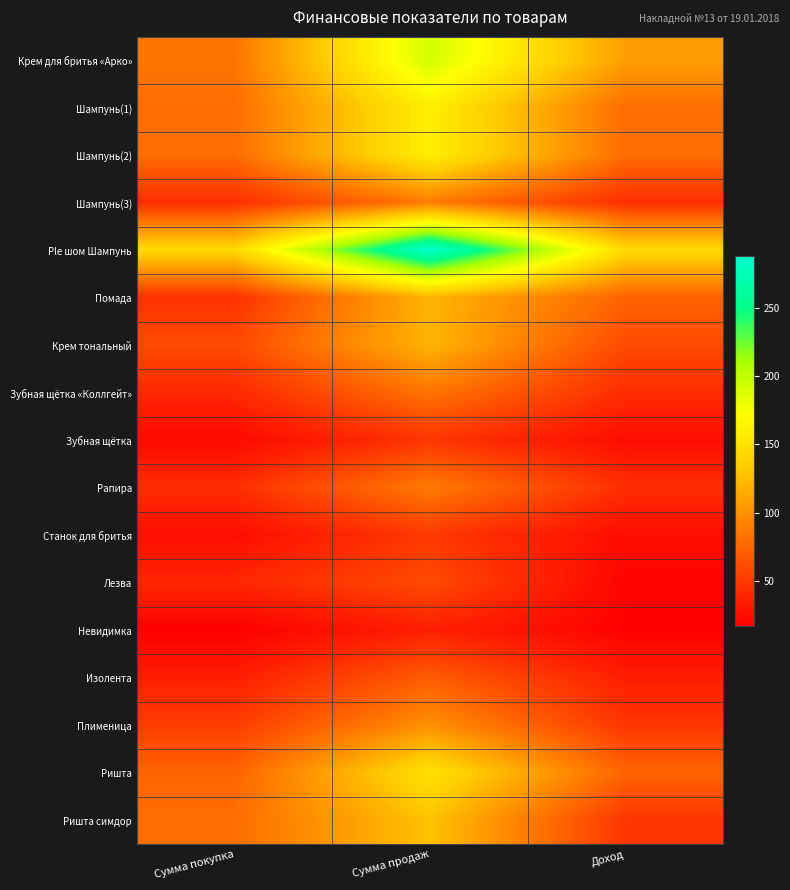

Between Доход and Сумма продаж, which is larger?

Сумма продаж